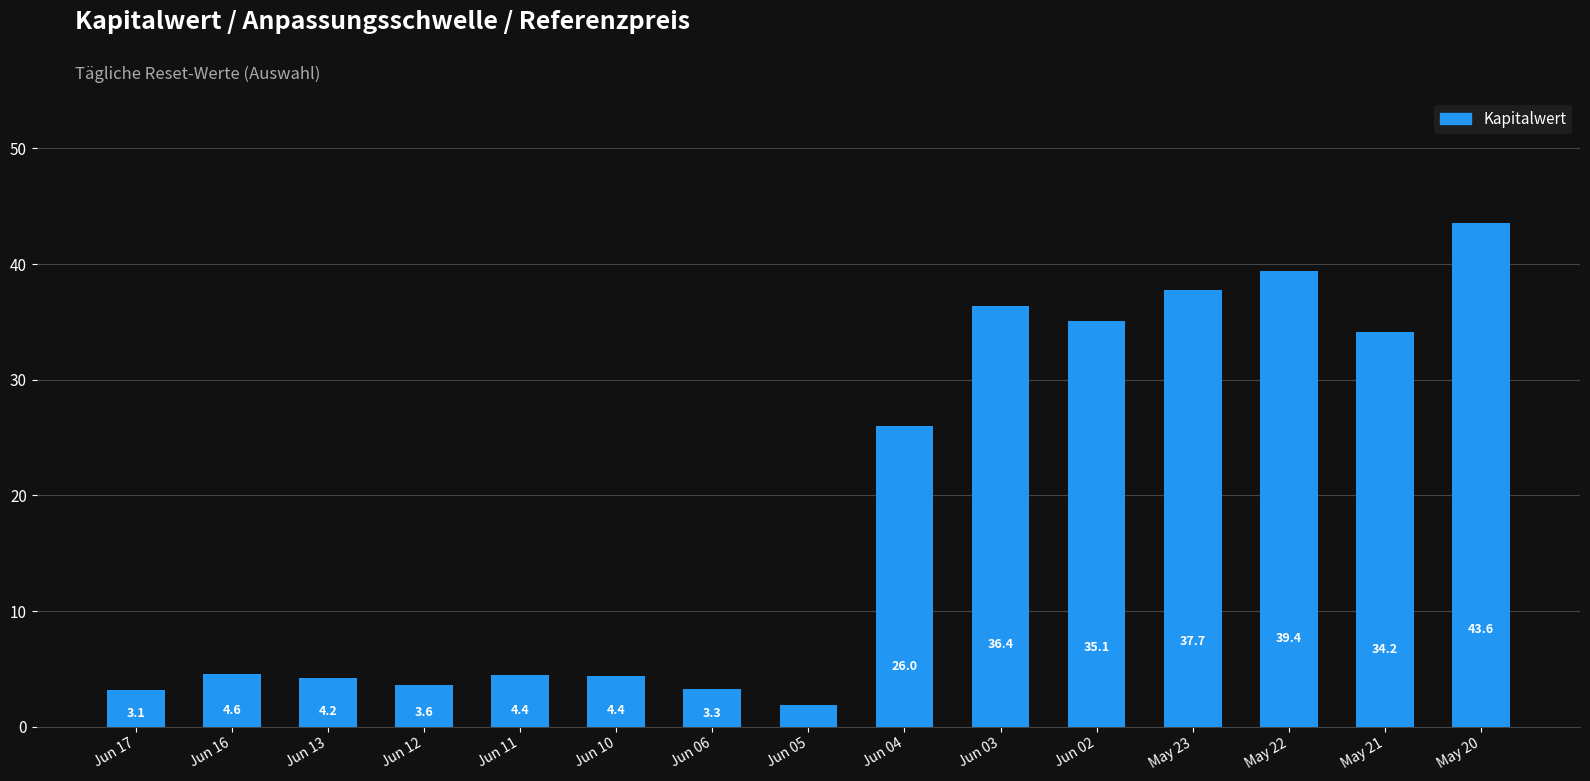

What position from the left is Jun 02?

11